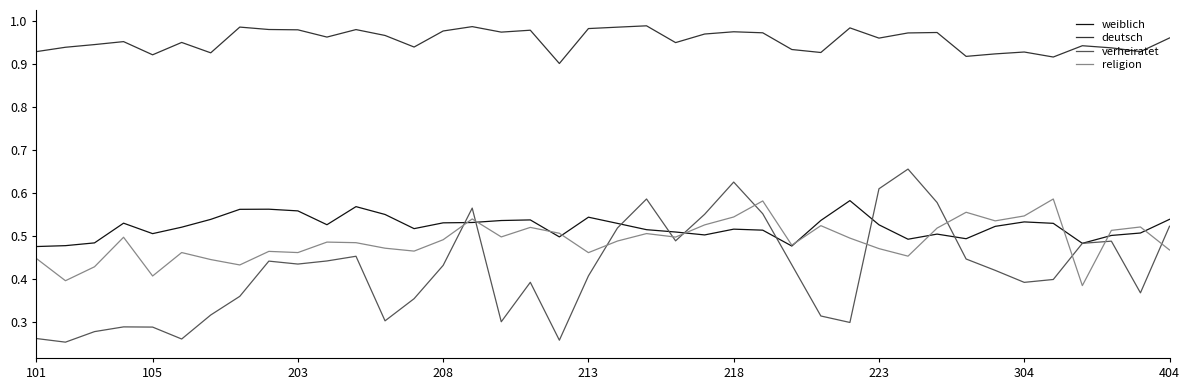

How many lines are shown in the chart?

4